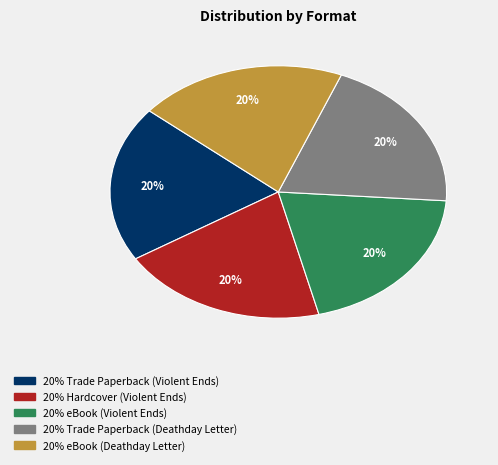

Does any single category account for the majority?

No